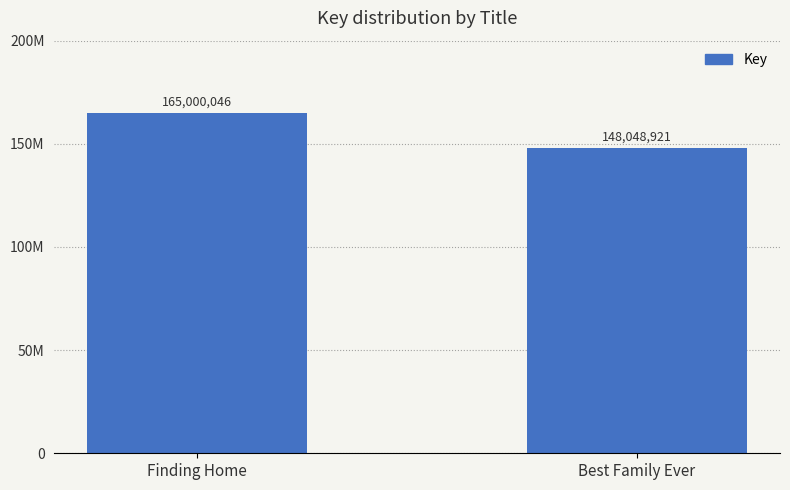

Are the bars horizontal?

No